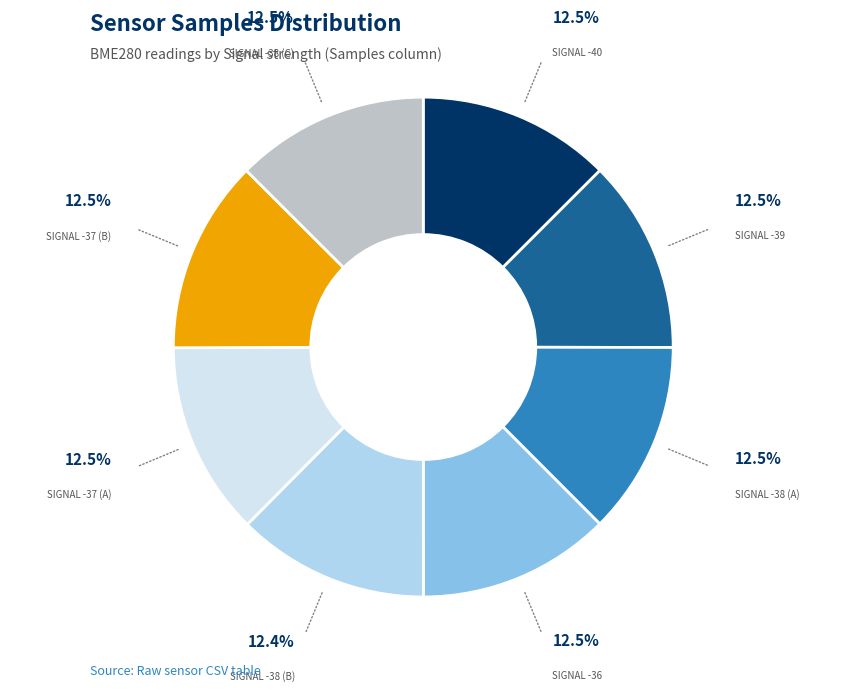

Does any single category account for the majority?

No